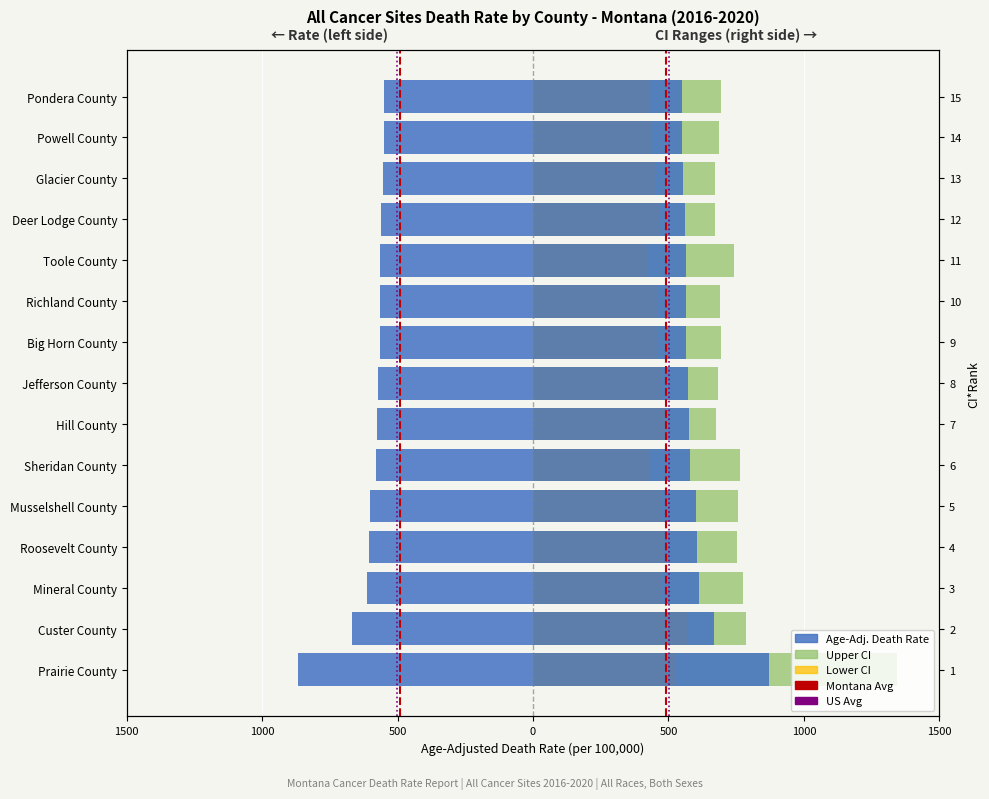

What is the sum of all Lower CI values?

7032.7